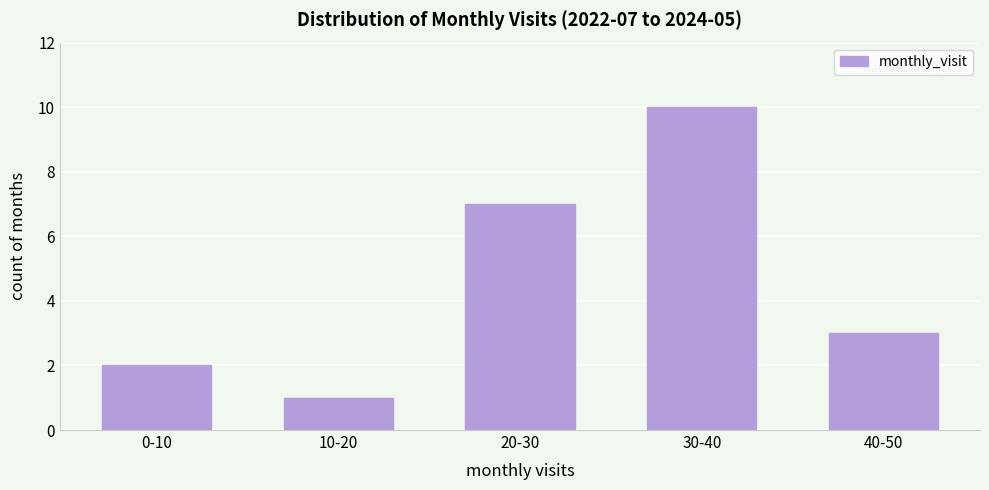

Reading left to right, transcribe all the data shown in this chart.

0-10=2	10-20=1	20-30=7	30-40=10	40-50=3